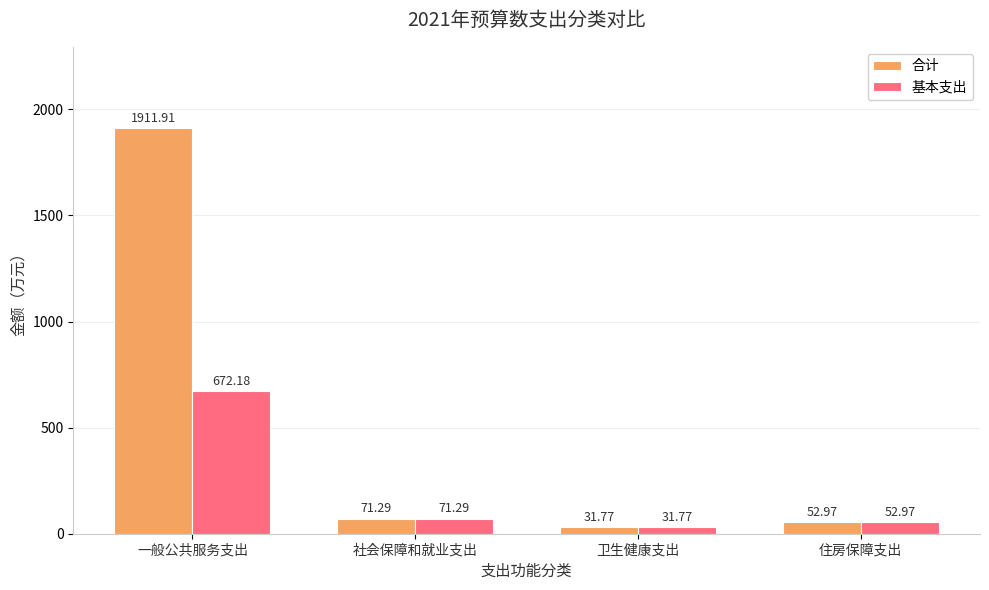

Rank the series by their maximum value, from lowest to highest.

基本支出, 合计